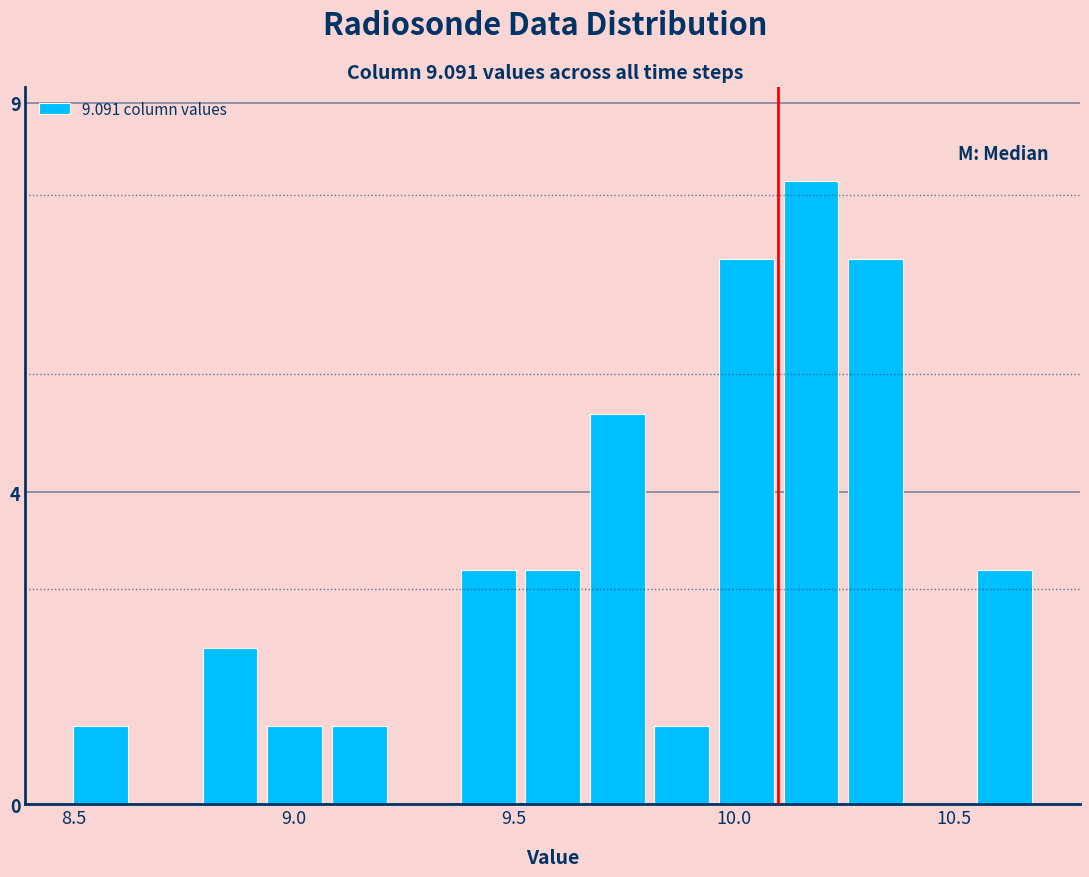

Read against the x-axis, roughly where is the centre of the tallest bar?

10.20